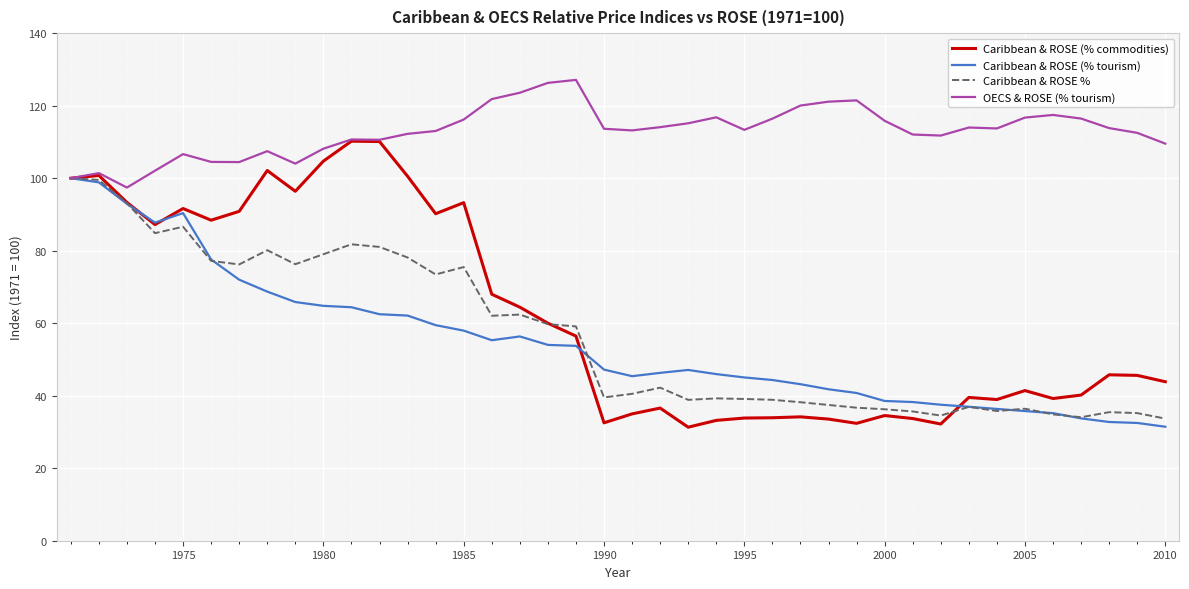

What is the maximum value shown in the chart?

127.1